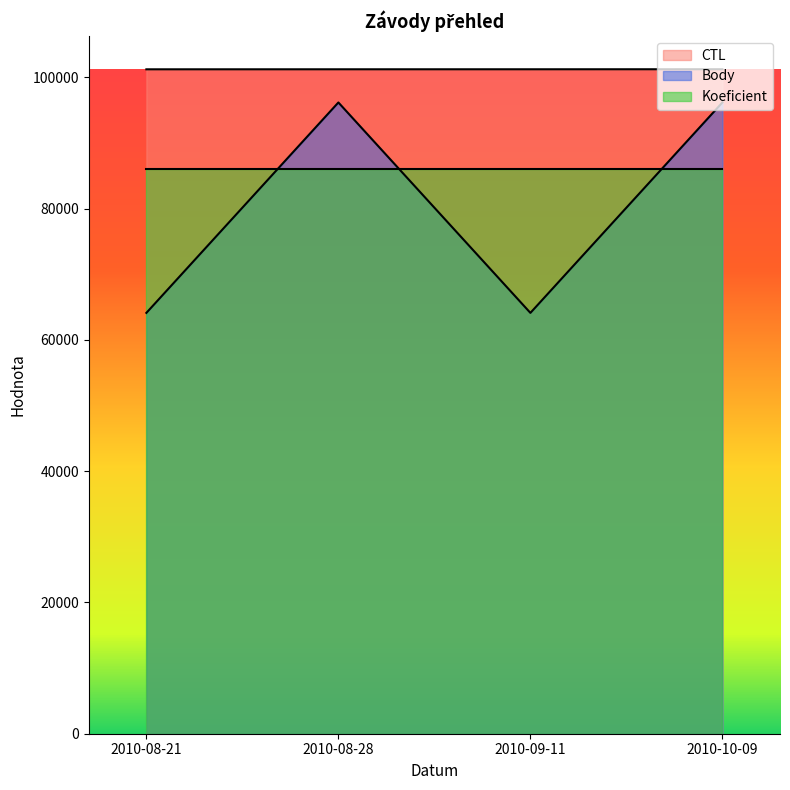

What position from the right is 2010-08-21?

4